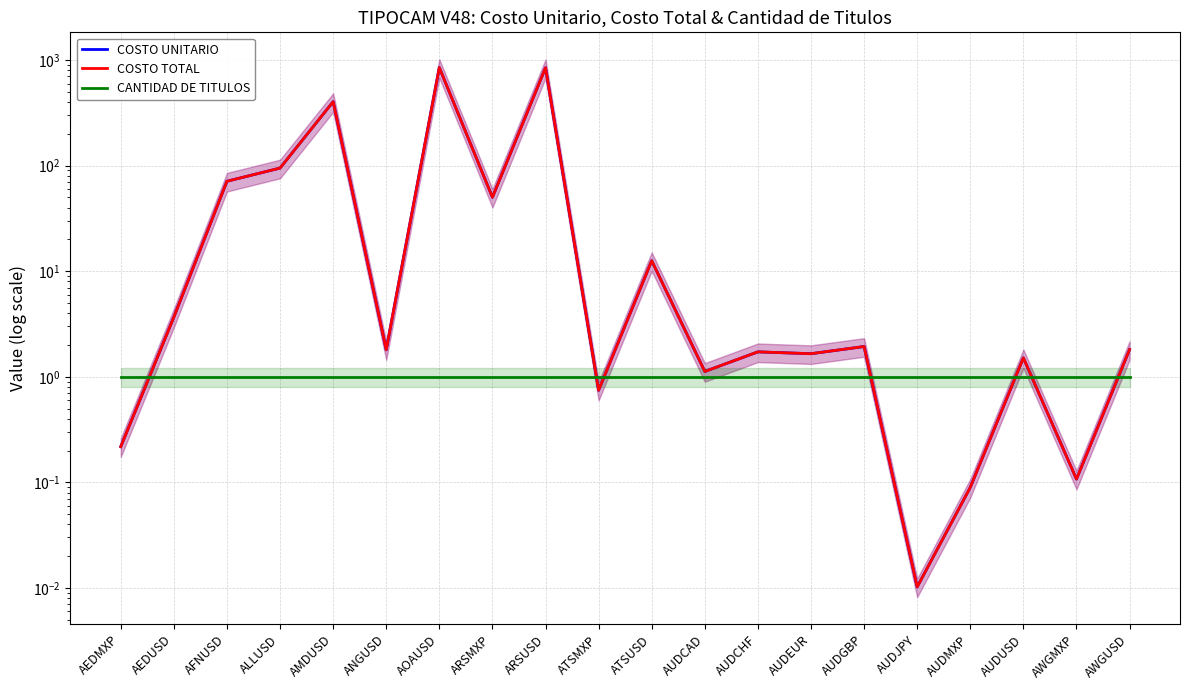

What is the highest value of the COSTO TOTAL series?

849.5